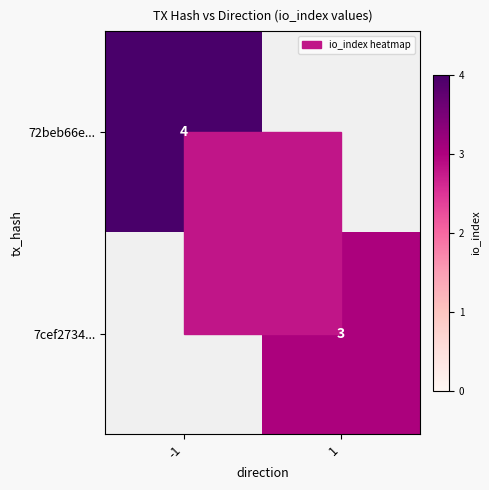

The value of 7cef2734... at 1 is 5. True or false?

False